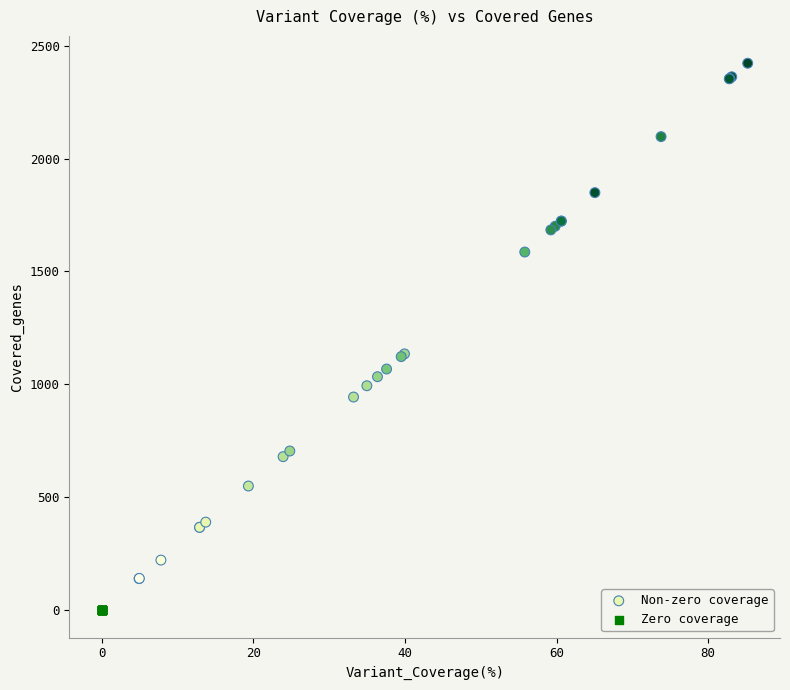

Which series reaches the minimum Y coordinate?

Zero coverage